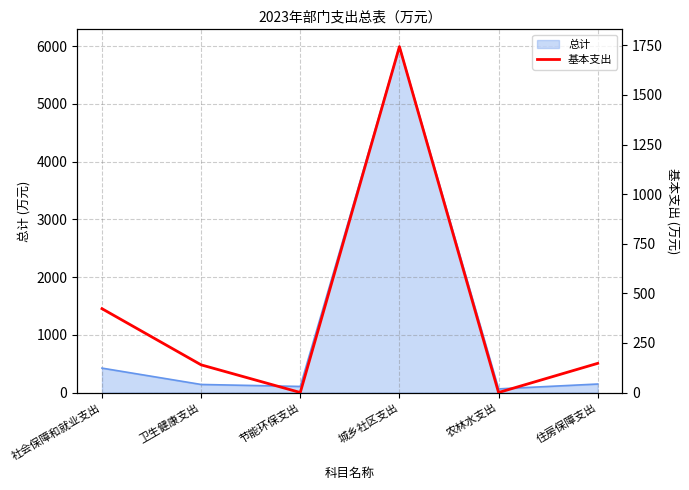

What is the approximate value at 社会保障和就业支出?

422.6